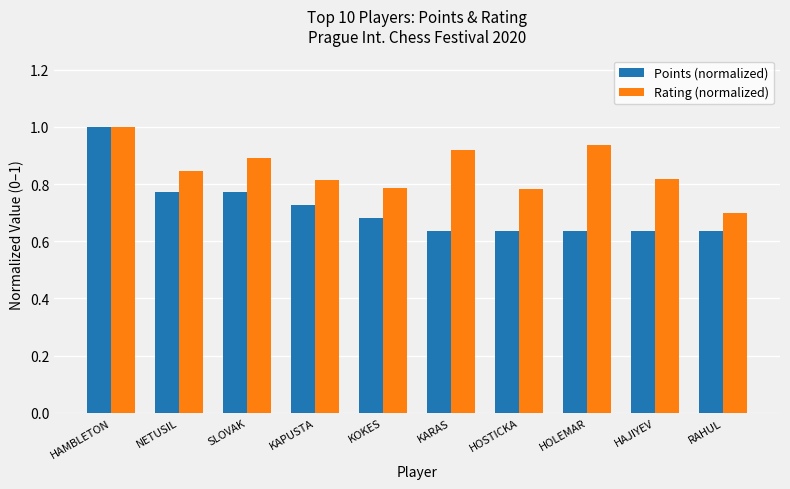

Rank the series at KAPUSTA from lowest to highest value.

Points (normalized), Rating (normalized)